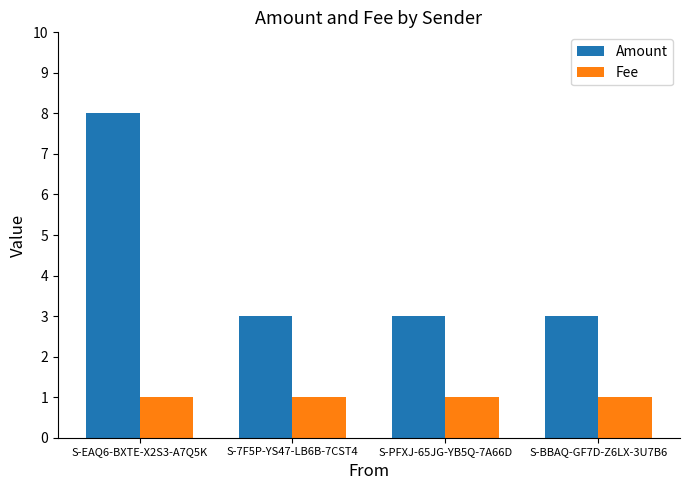

Reading right to left, transcribe all the data shown in this chart.

Amount: 3	3	3	8
Fee: 1	1	1	1